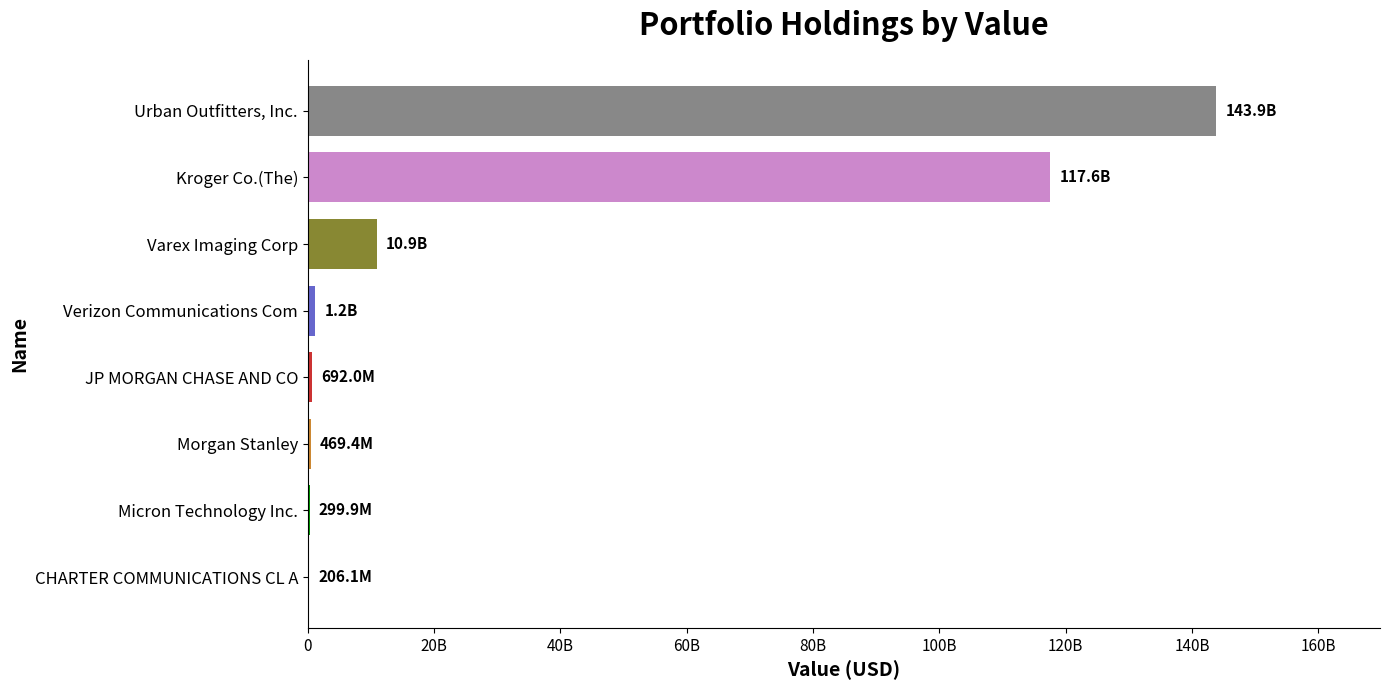

What is the greatest value displayed?

143874171000